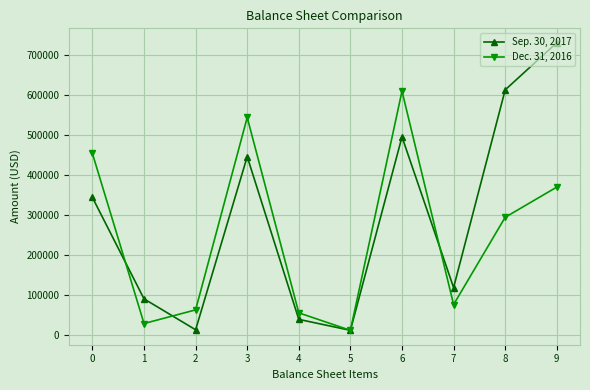

What is the value of the Dec. 31, 2016 point at the 4th from the left?

544379